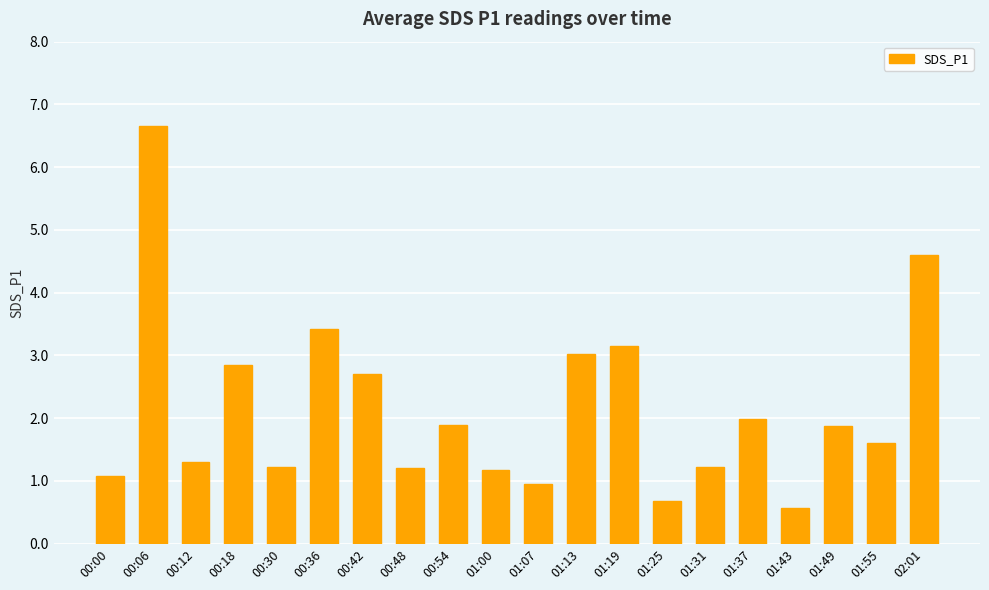

Which category has the highest value across all series?

00:06